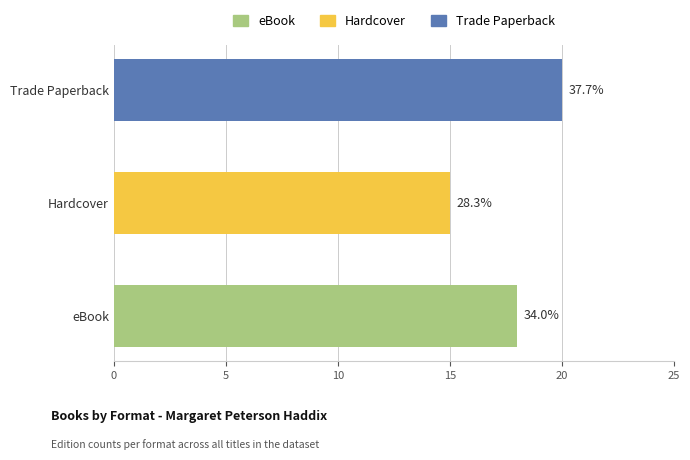

Does the chart contain any negative values?

No